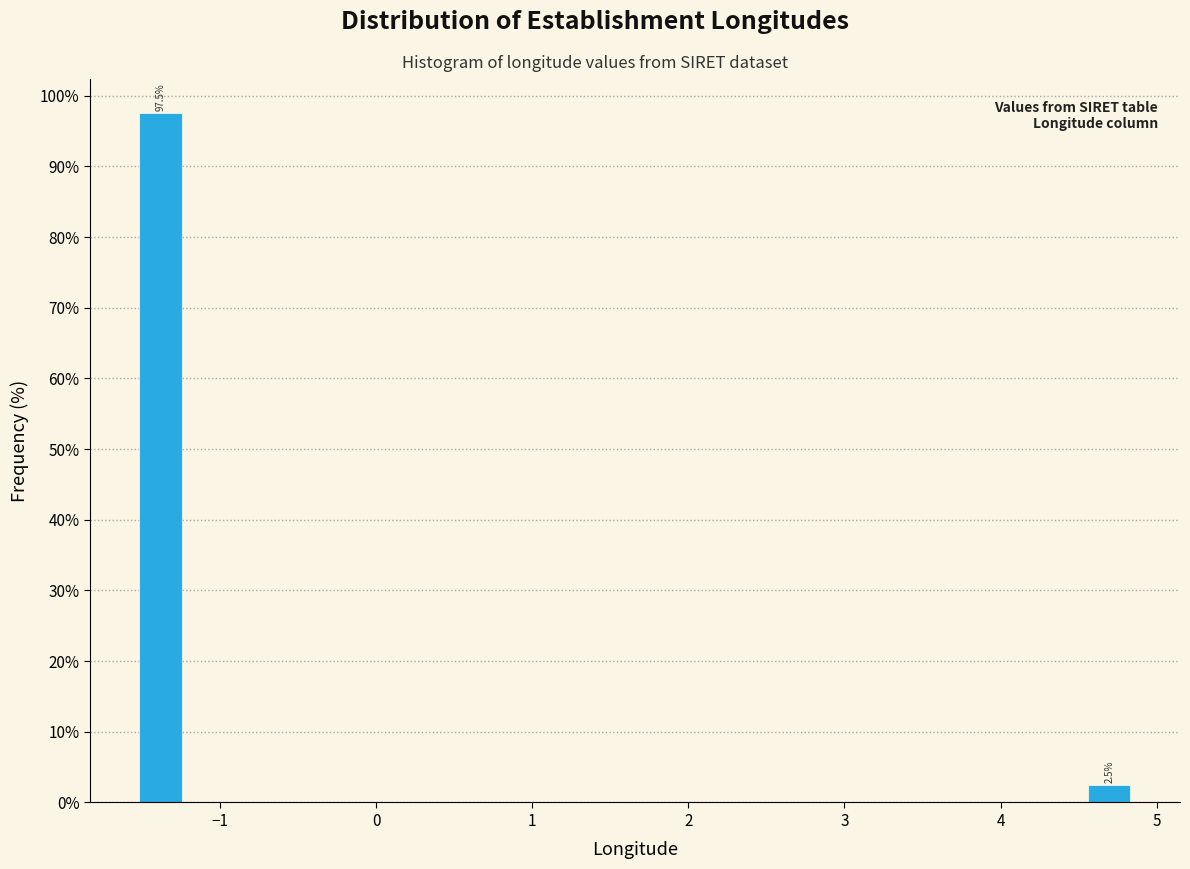

Read against the x-axis, roughly where is the centre of the tallest bar?

-1.4